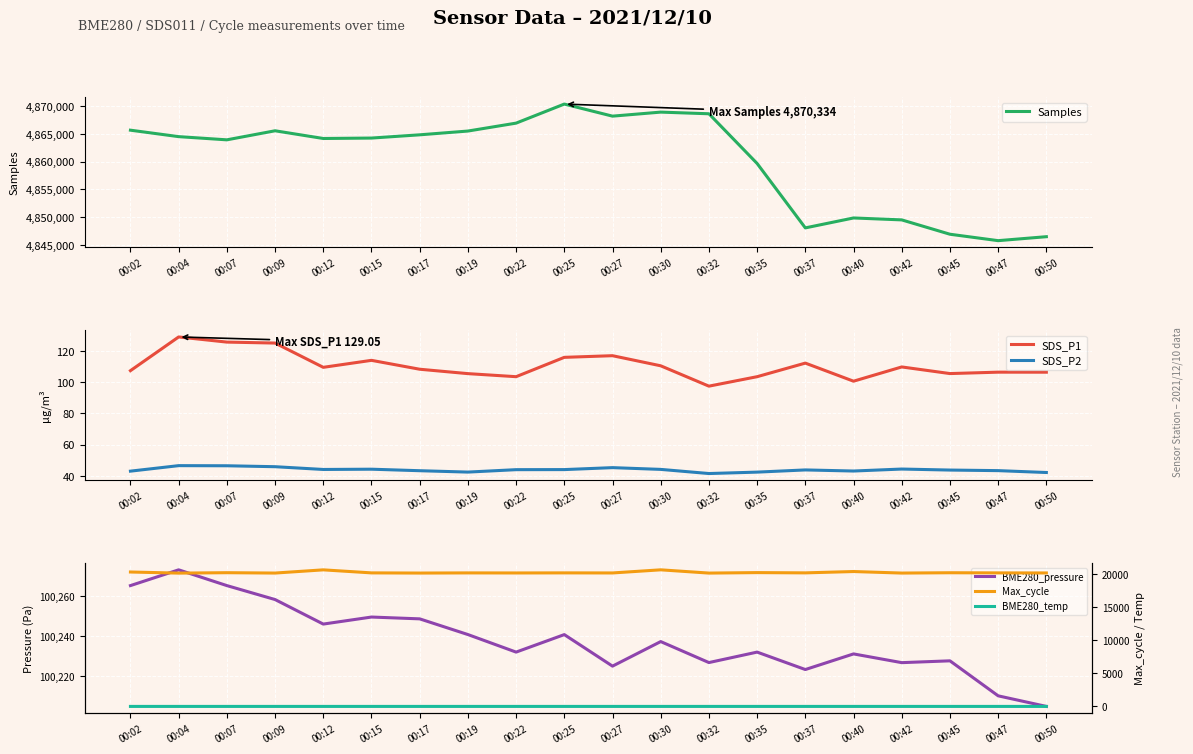

The SDS_P2 series shows 63.8 at 00:32. True or false?

False